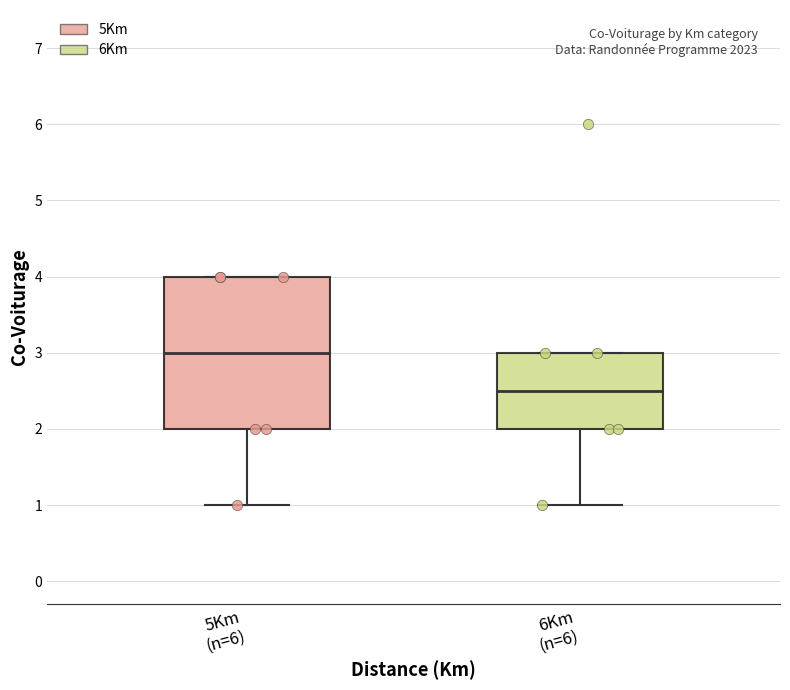

Which box has the highest median line?

5Km (n=6)